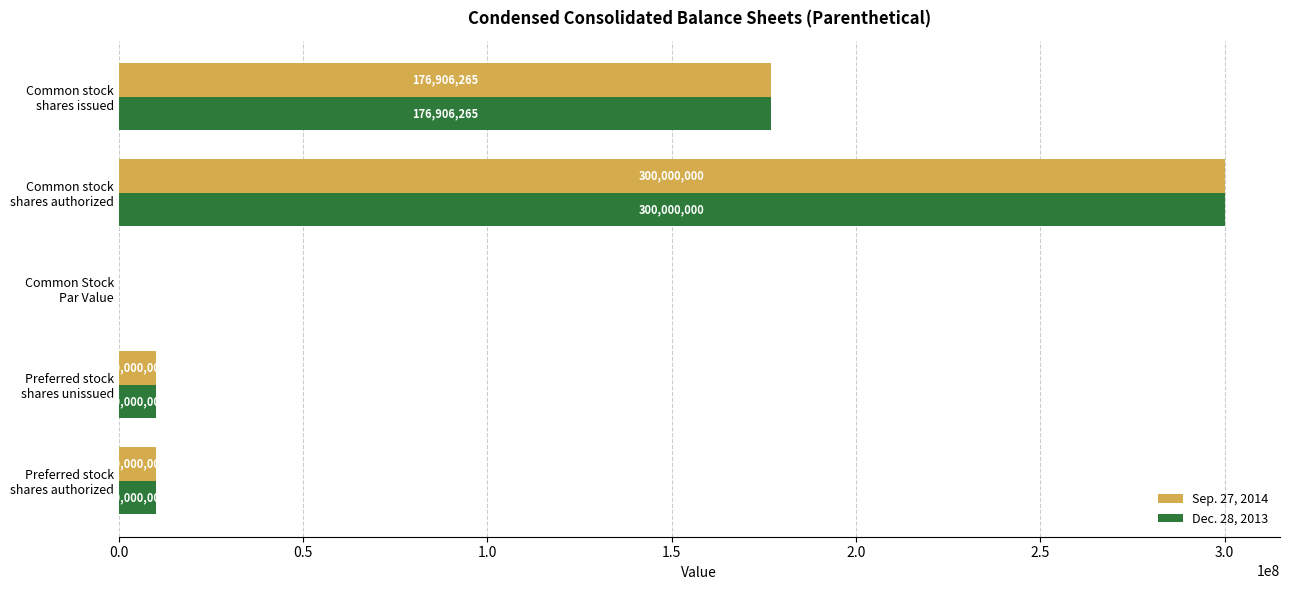

How many categories are shown in the chart?

5